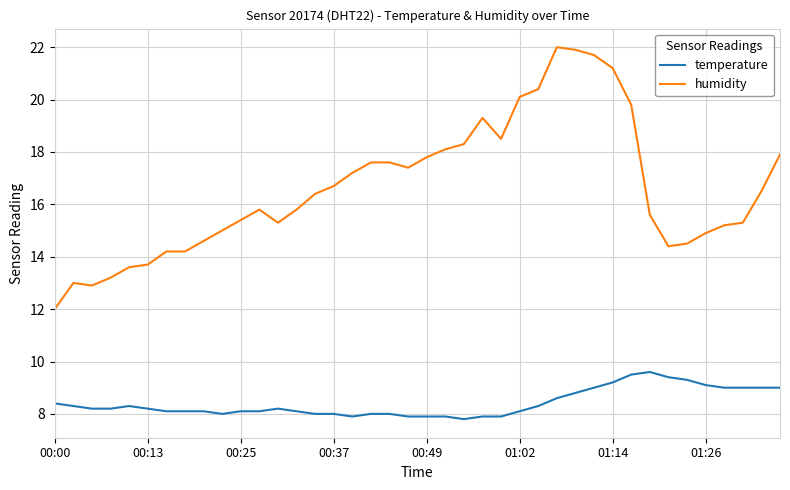

True or false: humidity and temperature cross at least once.

False